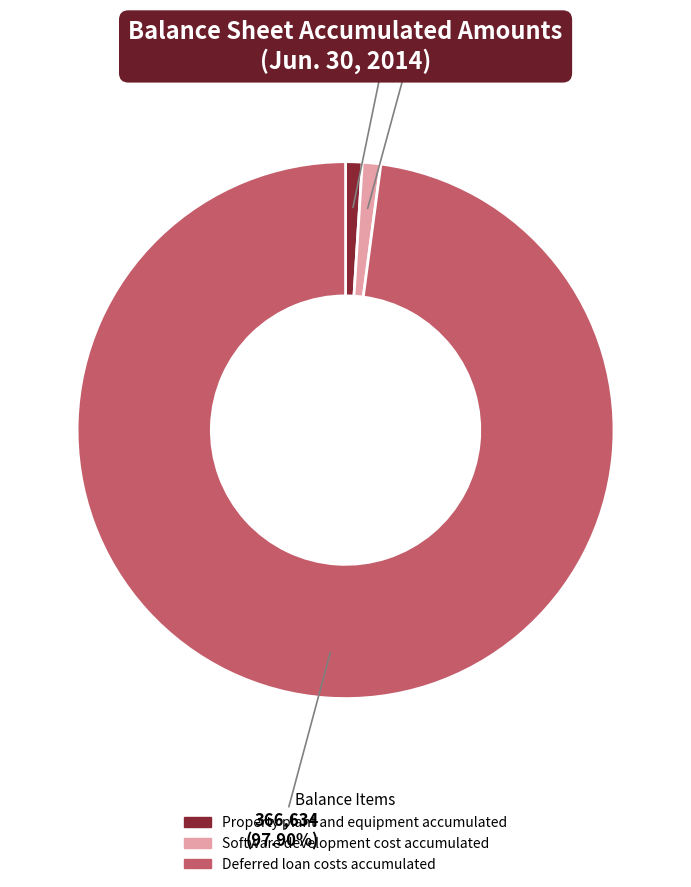

What is the largest slice in the pie chart?

Deferred loan costs accumulated